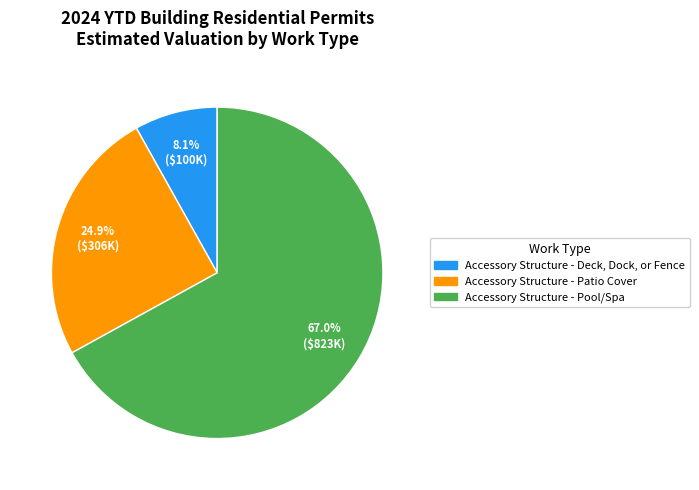

Count the number of slices in the pie.

3